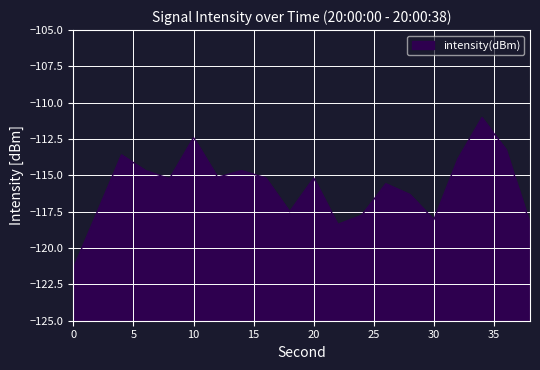

Count the number of data series in this chart.

1